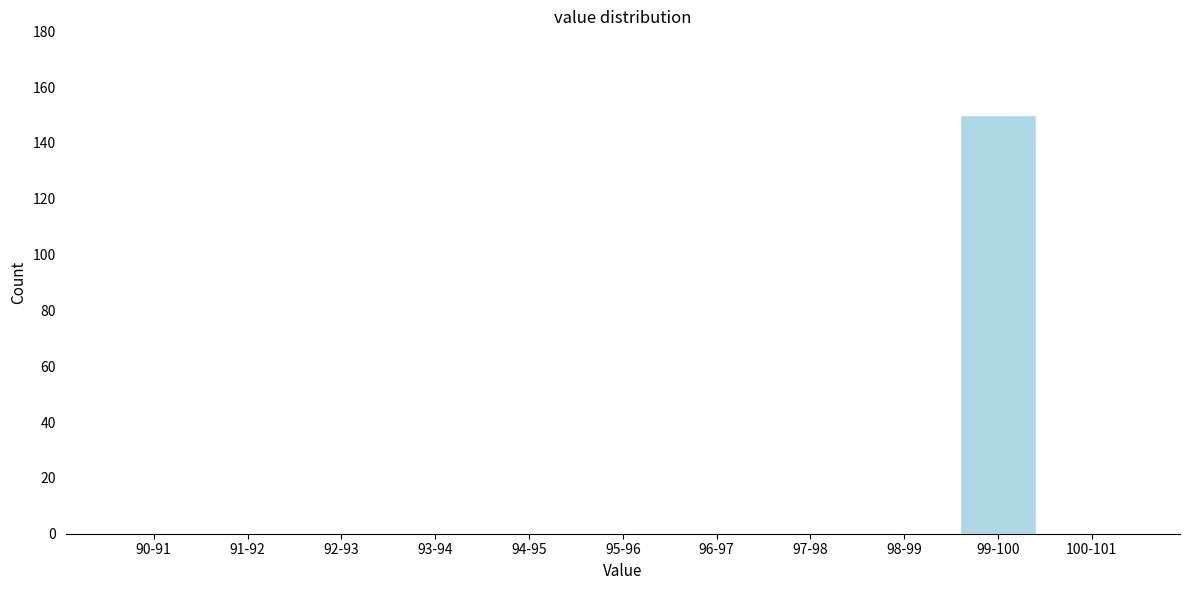

Reading left to right, transcribe all the data shown in this chart.

90-91=0	91-92=0	92-93=0	93-94=0	94-95=0	95-96=0	96-97=0	97-98=0	98-99=0	99-100=150	100-101=0